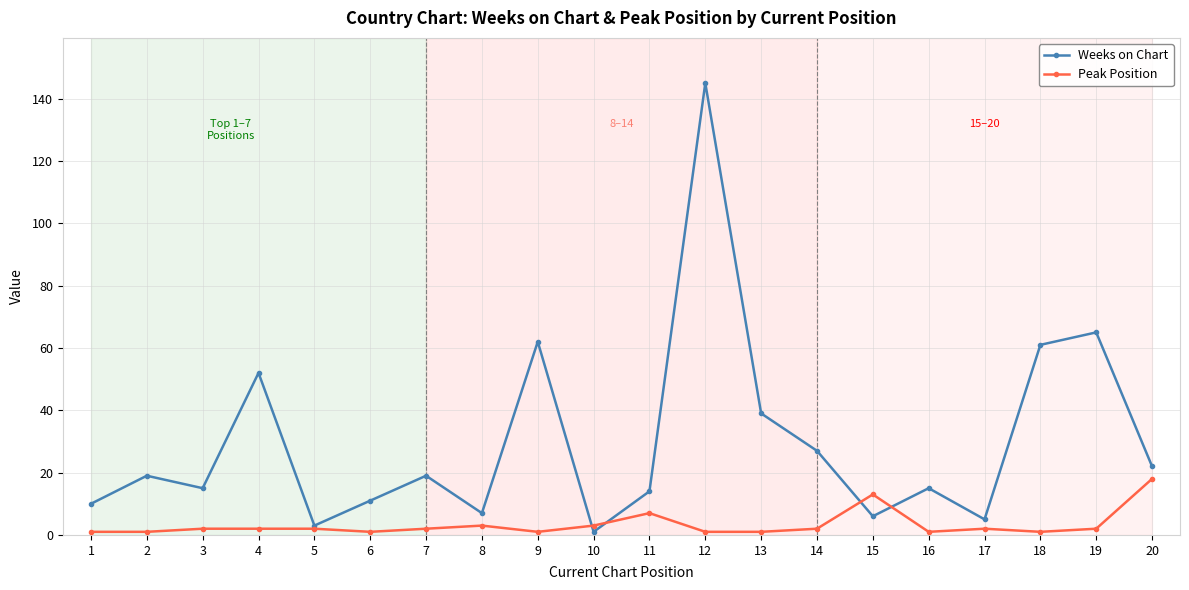

List the series in order of their overall mean, lowest first.

Peak Position, Weeks on Chart